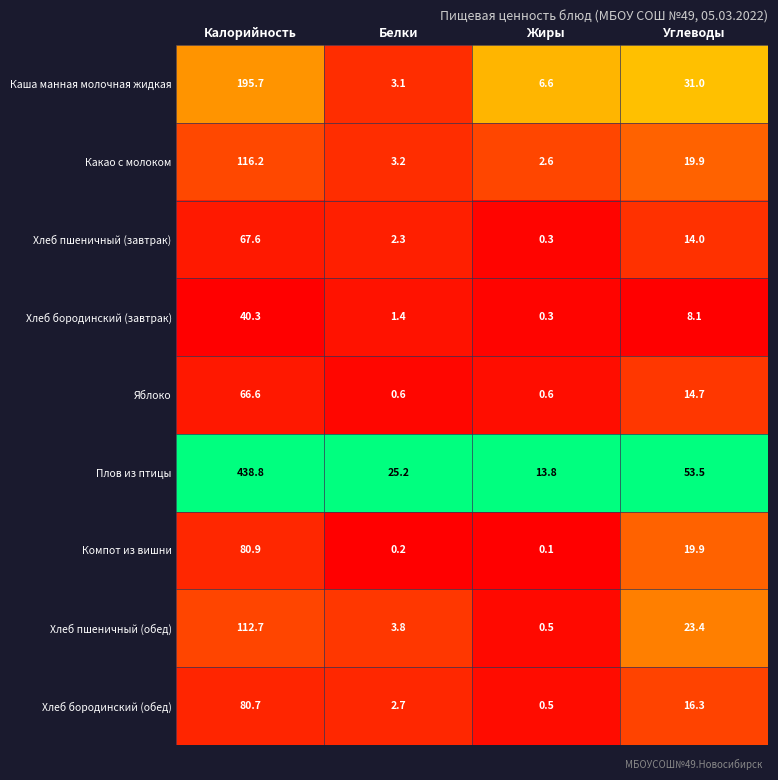

Which series changed the most between Белки and Углеводы?

Плов из птицы